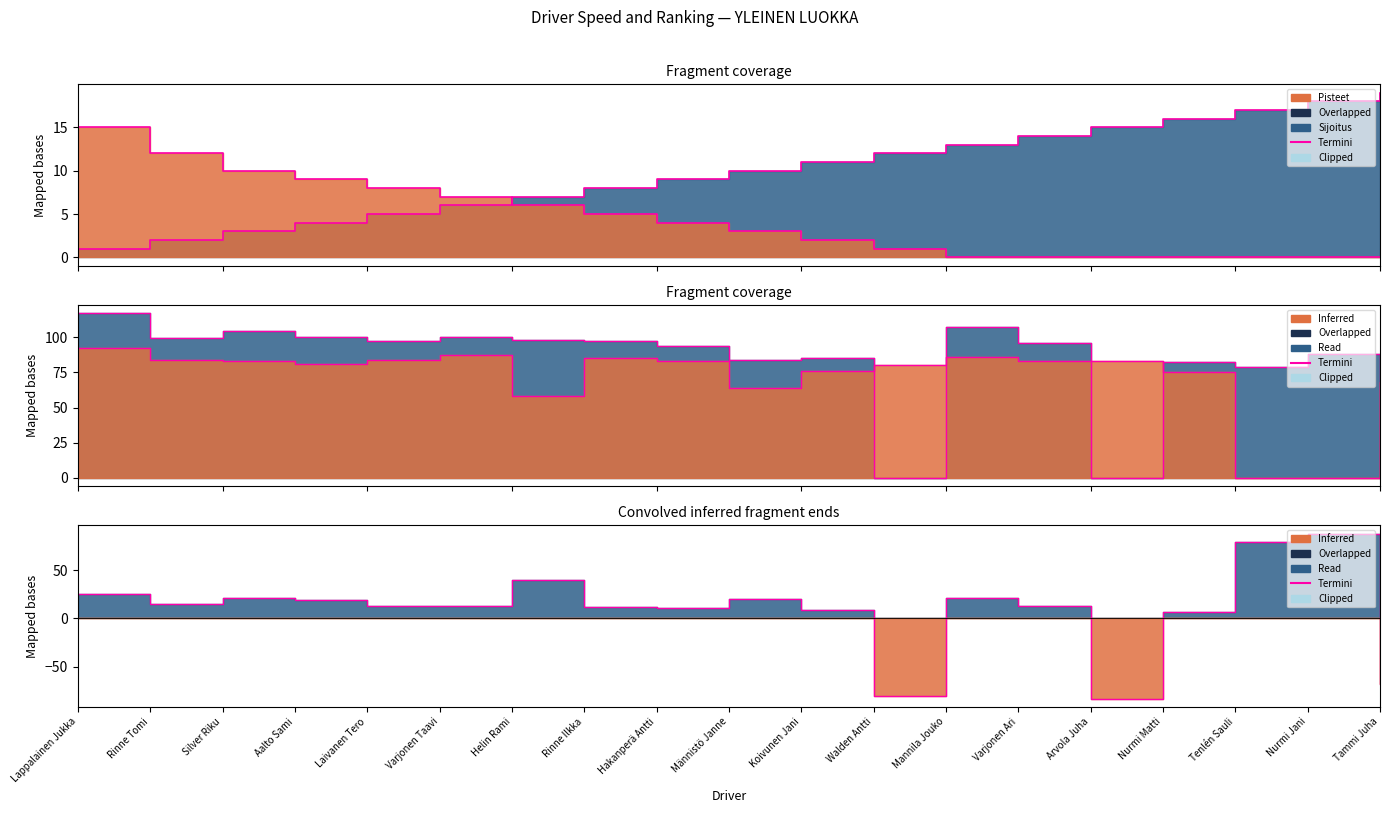

The Sijoitus border series shows 16 at Hakanperä Antti. True or false?

False